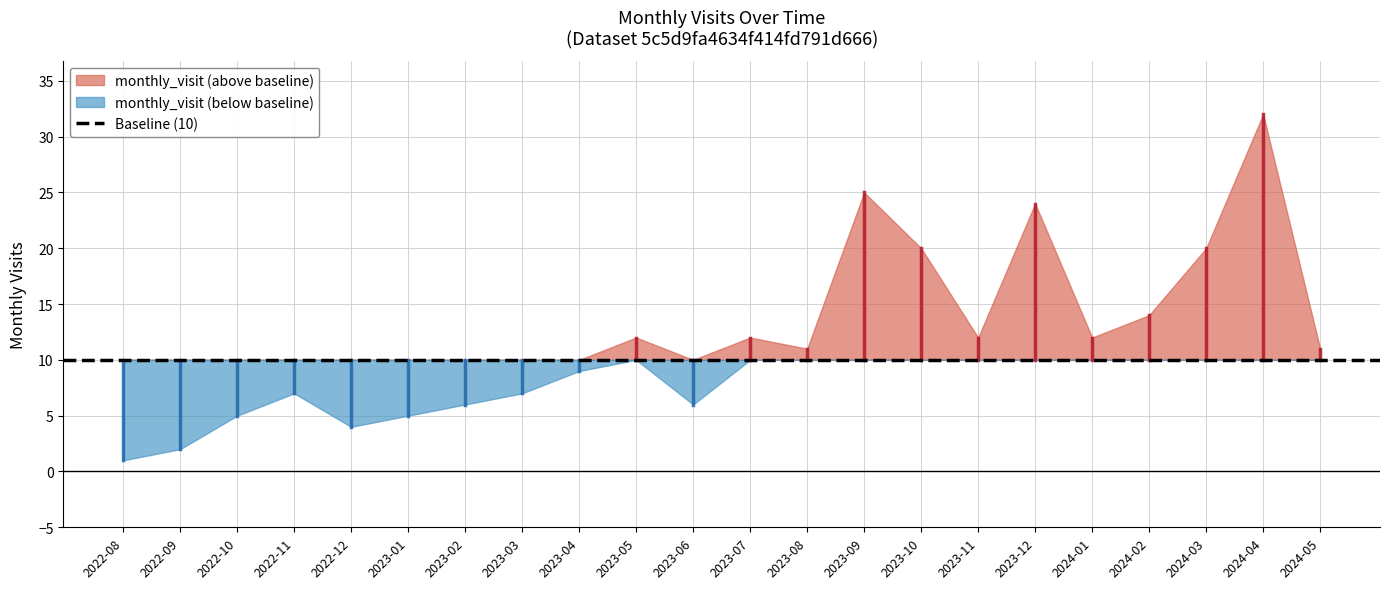

Is it true that the value at 2023-04 is 16?

False